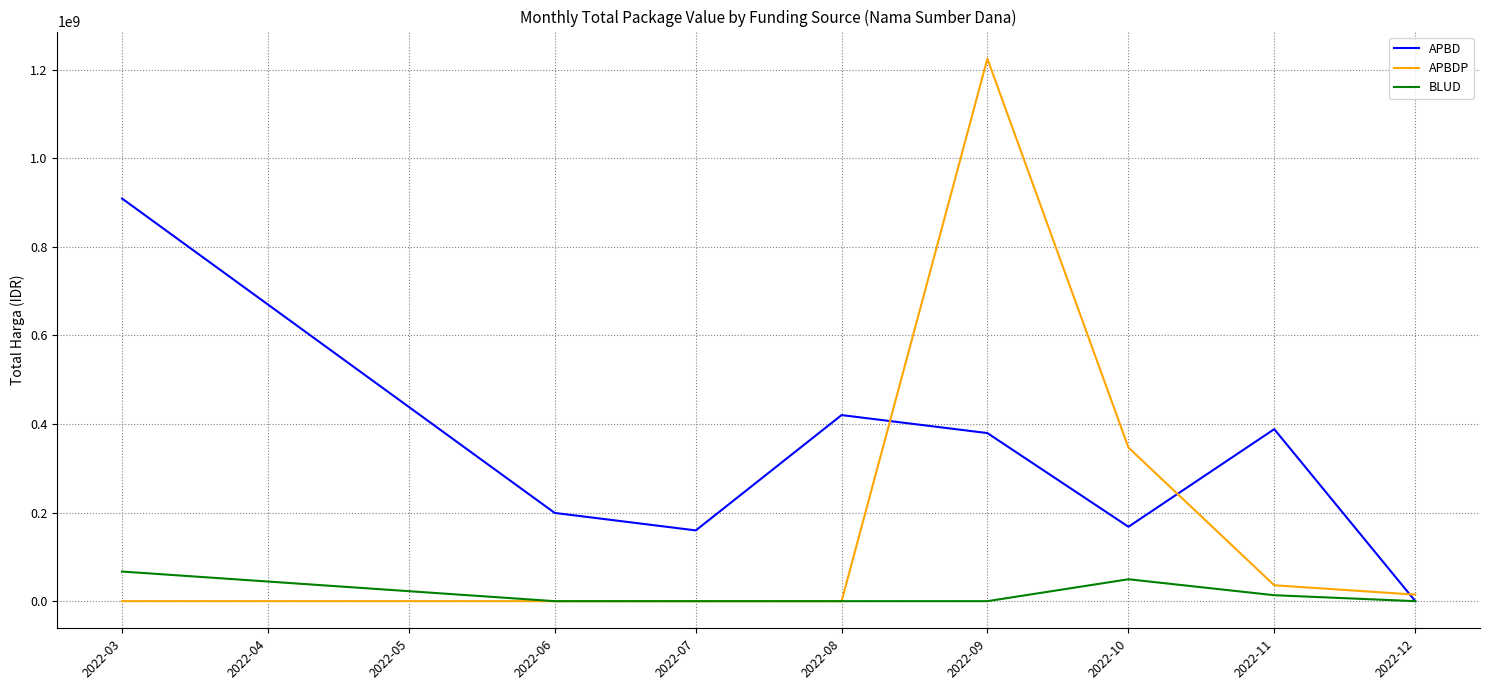

True or false: APBDP and APBD cross at least once.

True